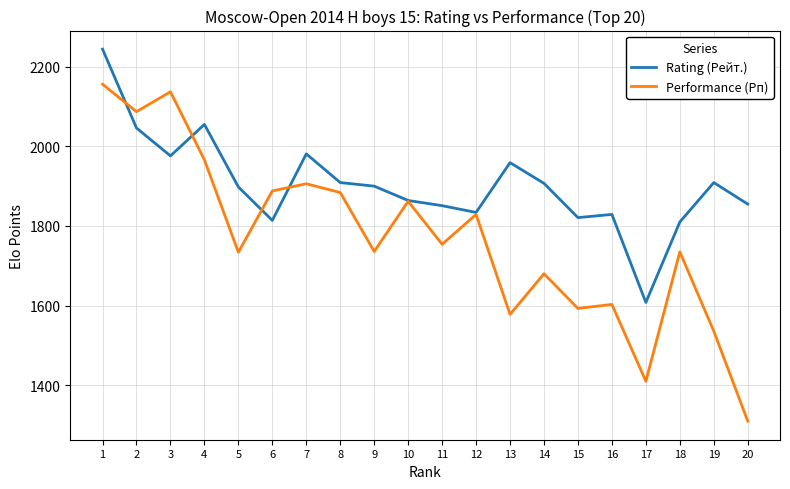

What is the sum of the Rating (Рейт.) values at 10 and 13?

3823